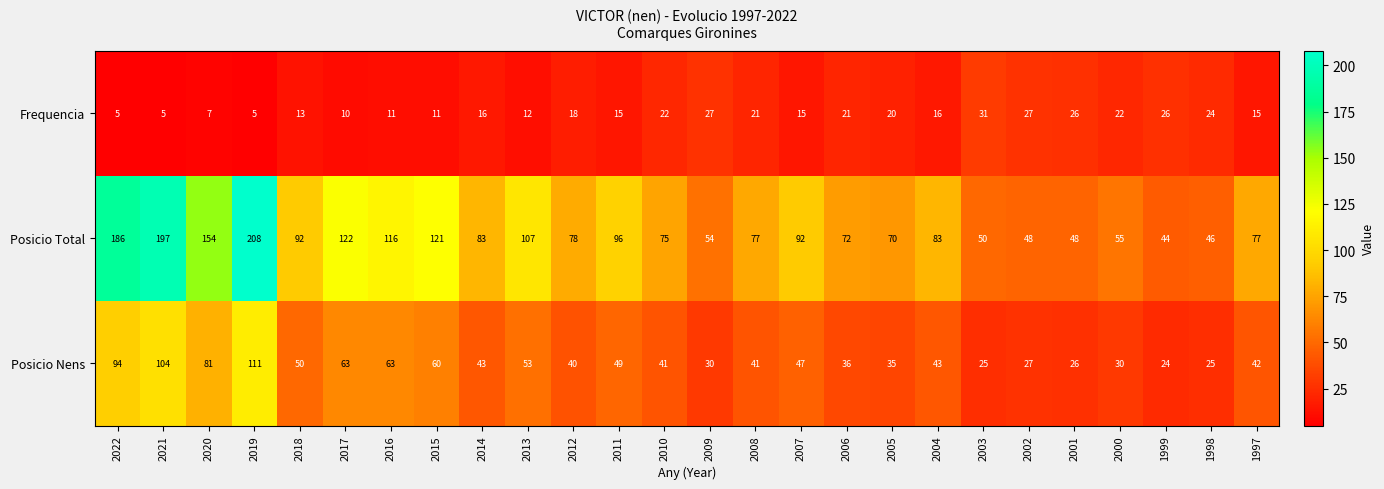

What is the sum of the Posicio Nens values at 2010 and 2017?

104